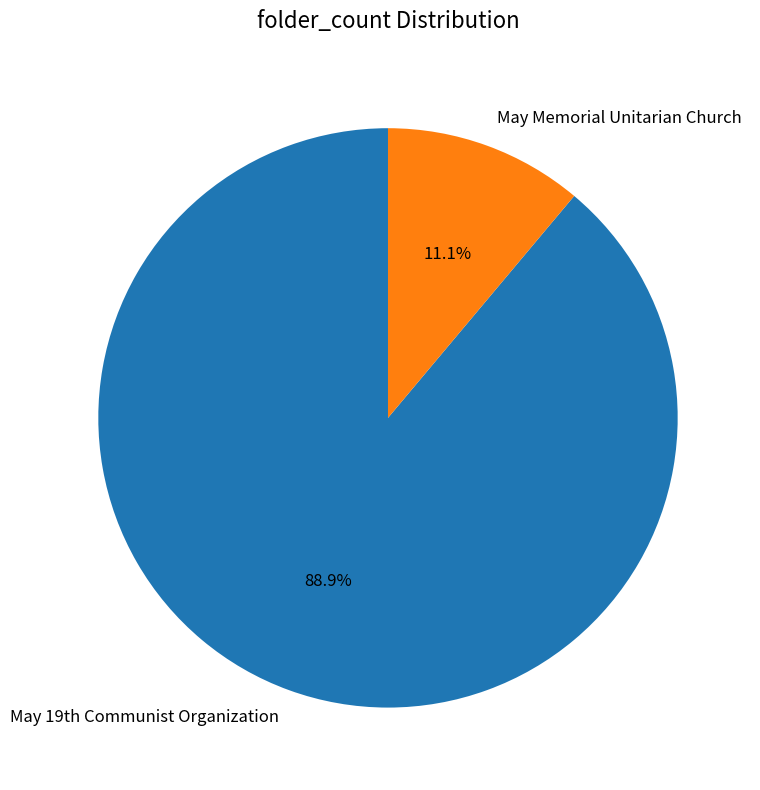

The May Memorial Unitarian Church slice represents 11% of the pie. True or false?

True